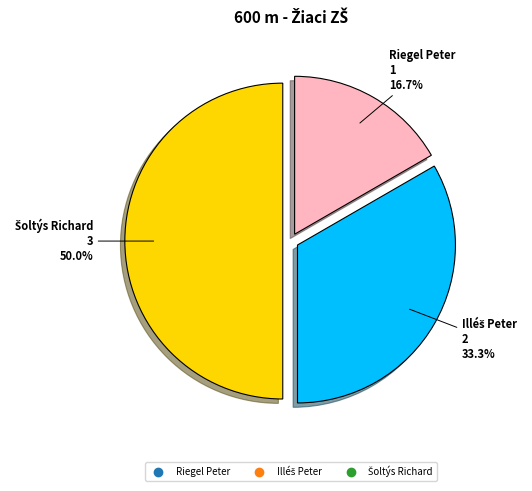

Which slice is the smallest?

Riegel Peter